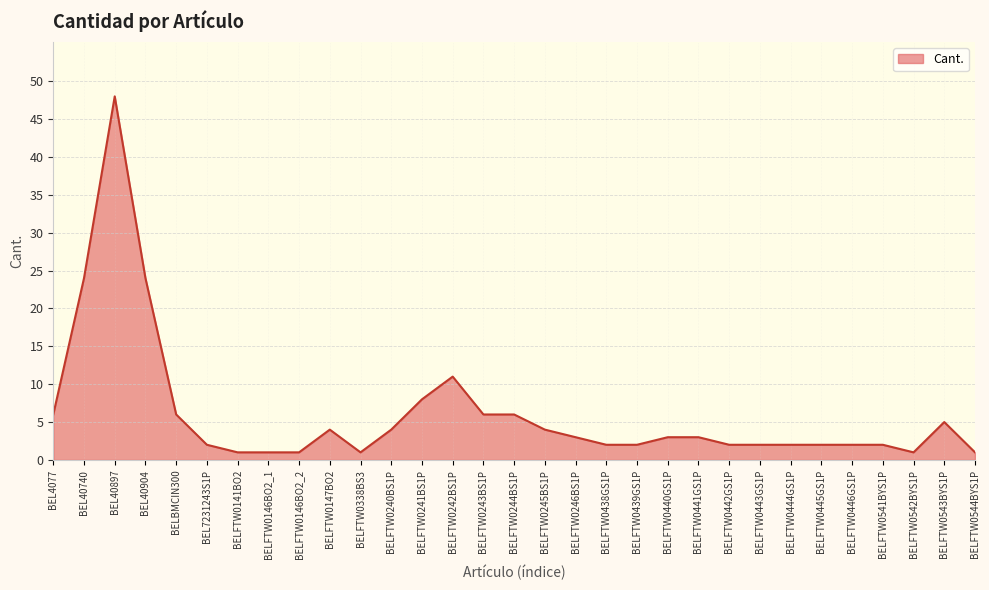

Reading left to right, what are all the values shown in this chart?

6	24	48	24	6	2	1	1	1	4	1	4	8	11	6	6	4	3	2	2	3	3	2	2	2	2	2	2	1	5	1